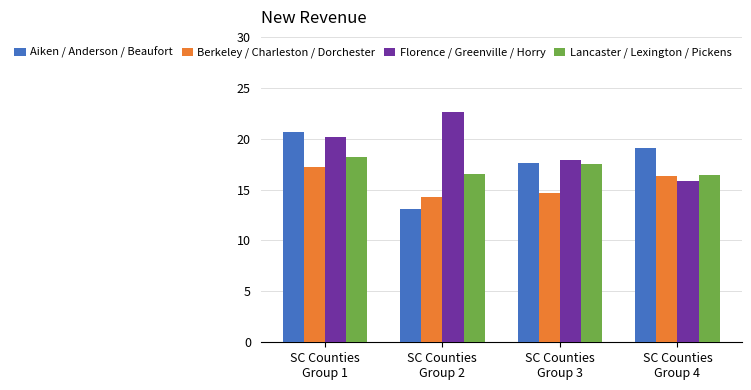

How many bars are there in total?

16